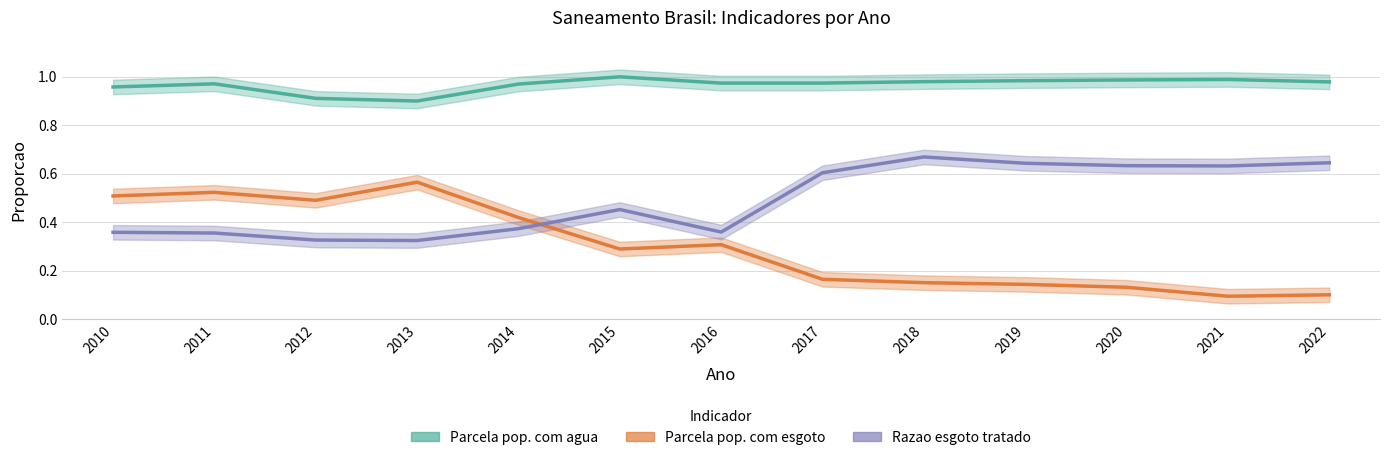

What is the average value of the Razao esgoto tratado series?

0.5